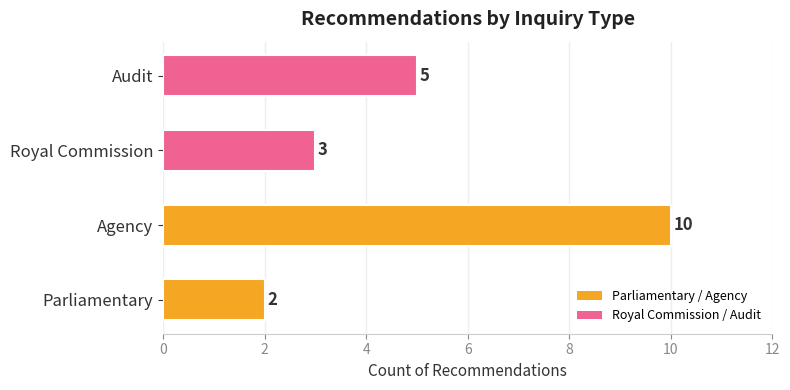

Rank the categories by value from lowest to highest.

Parliamentary, Royal Commission, Audit, Agency